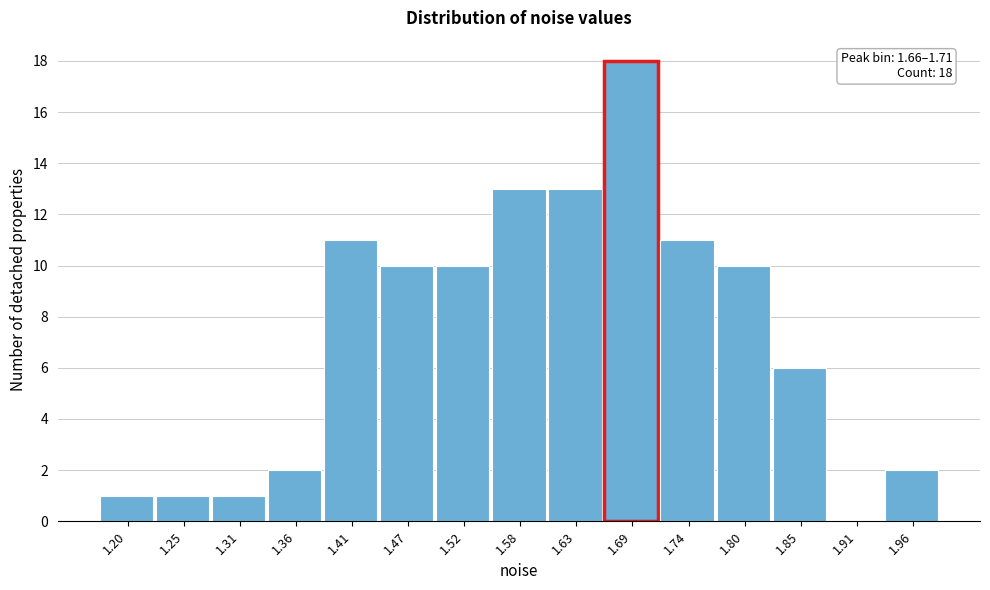

Over which range of the x-axis is the bar tallest?

1.66 to 1.71